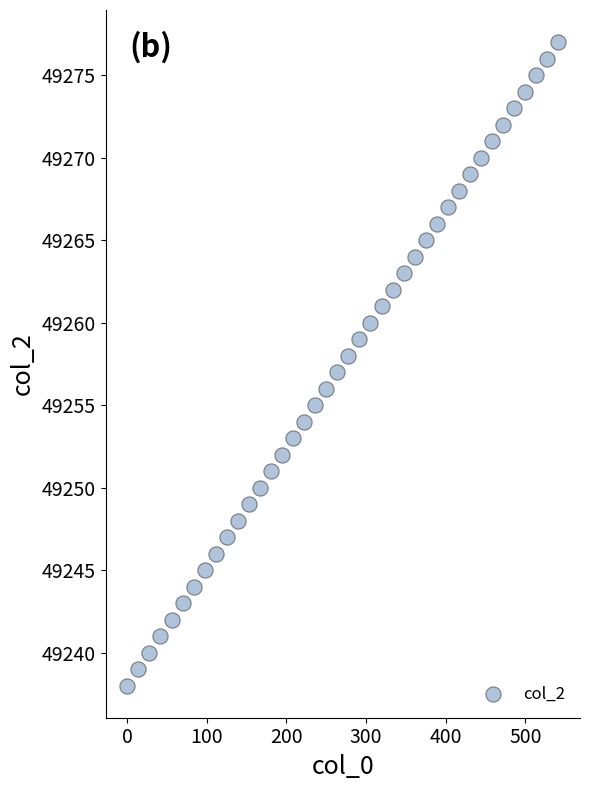

What is the range of Y values (max minus min)?

39